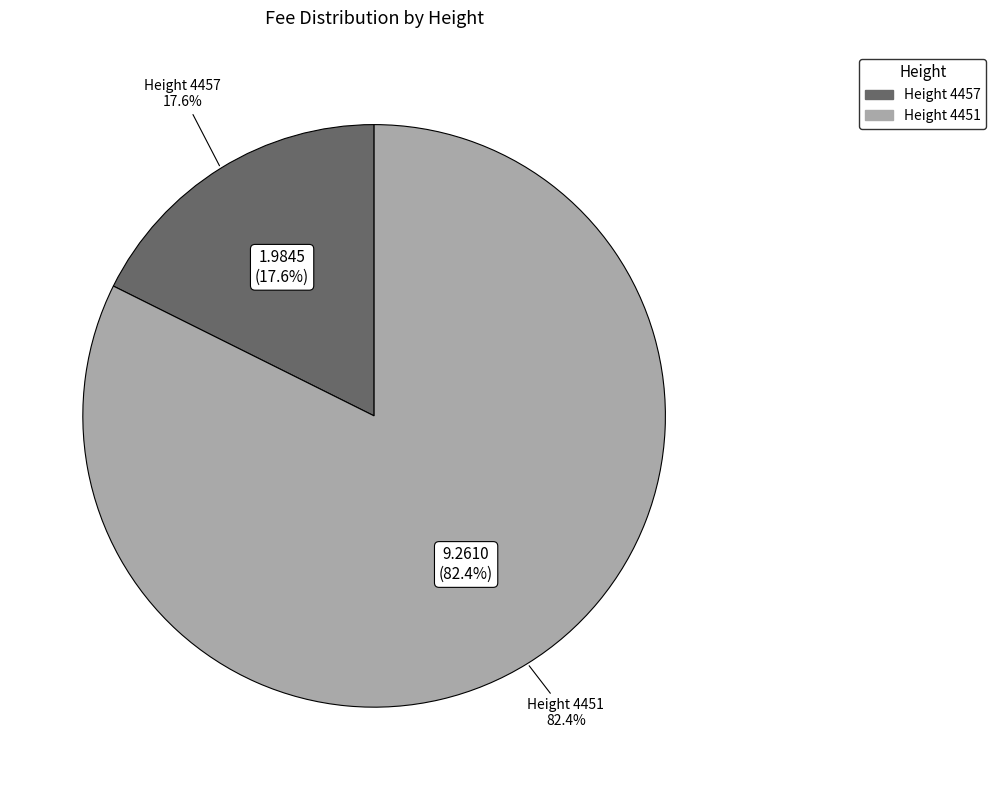

Does any single category account for the majority?

Yes